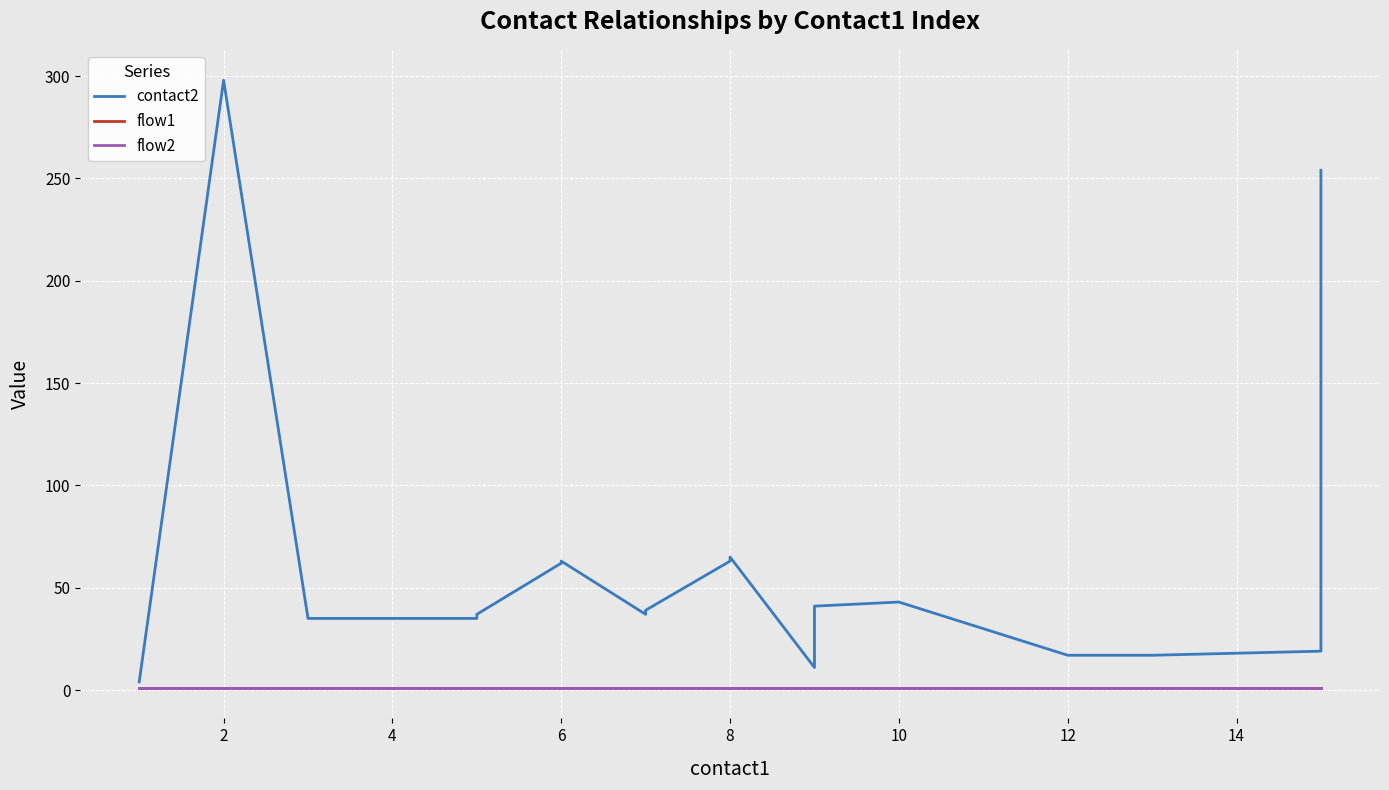

What is the difference between the second highest and minimum values in the contact2 series?

250